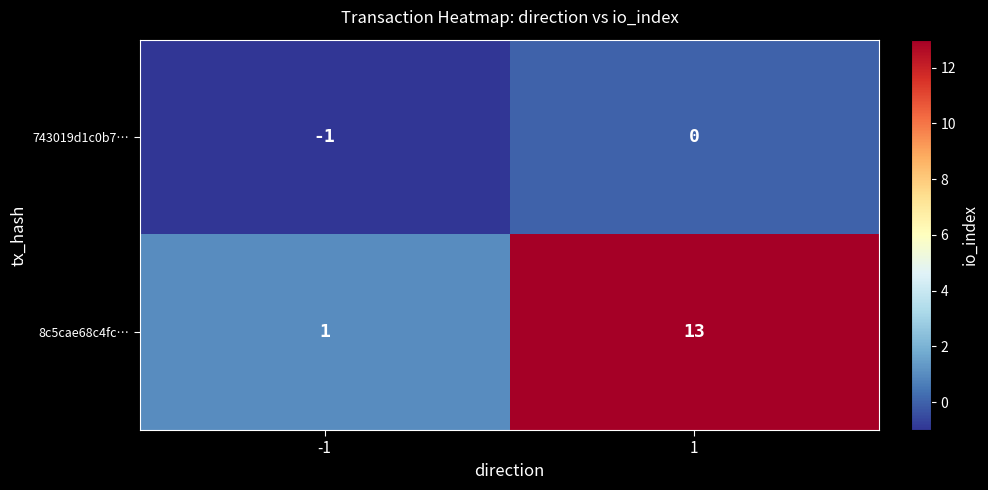

The 8c5cae68c4fc… series shows 1 at -1. True or false?

True